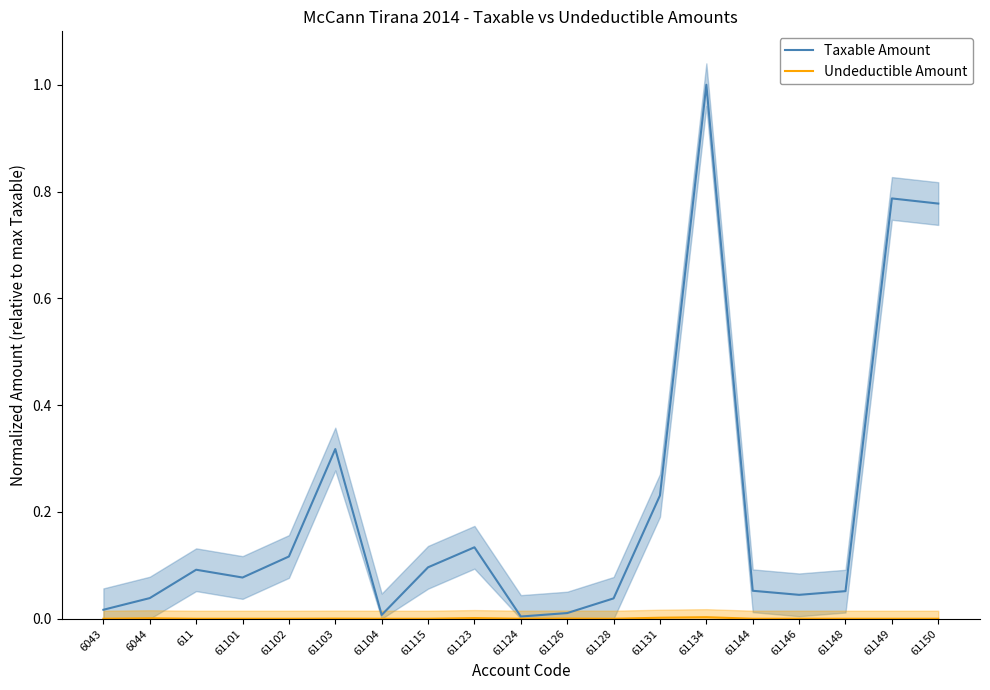

What is the label of the 18th point from the left?

61149